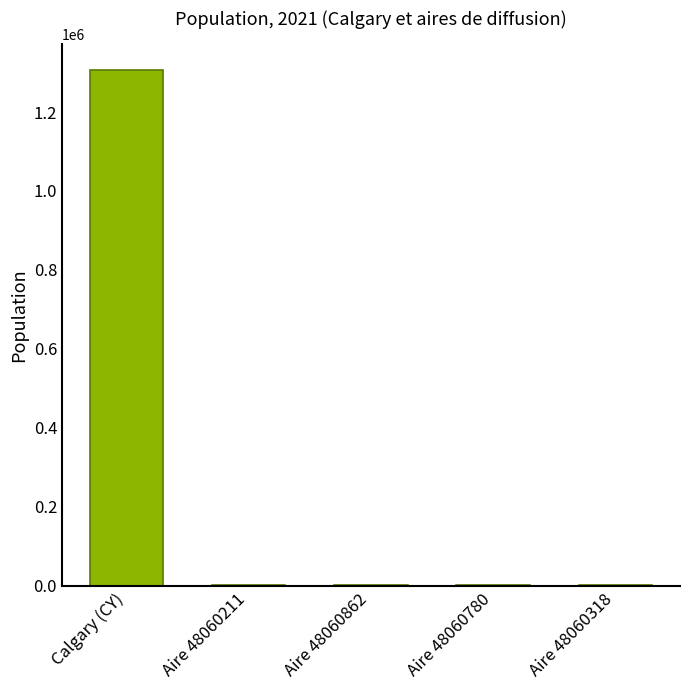

What is the approximate value at Aire 48060862, to the nearest 50?

450